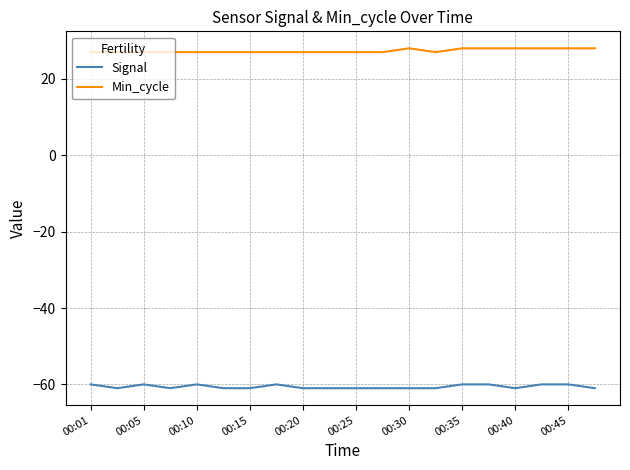

True or false: Signal and Min_cycle intersect in this chart.

False